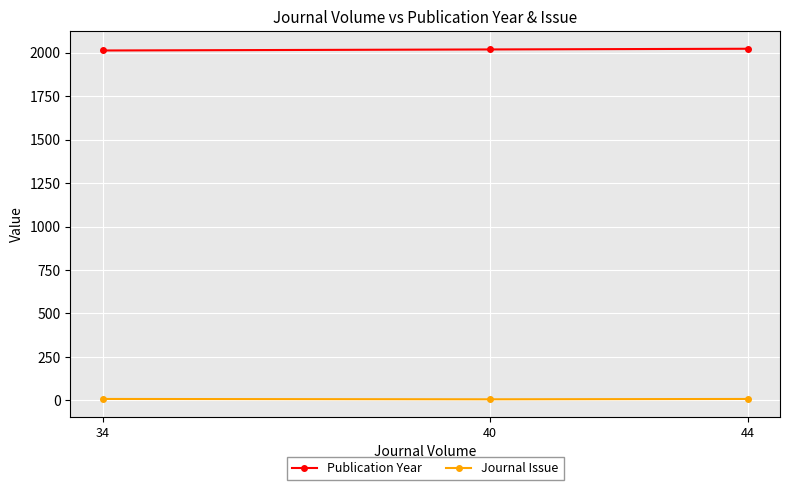

Between 44 and 40, which is larger?

44